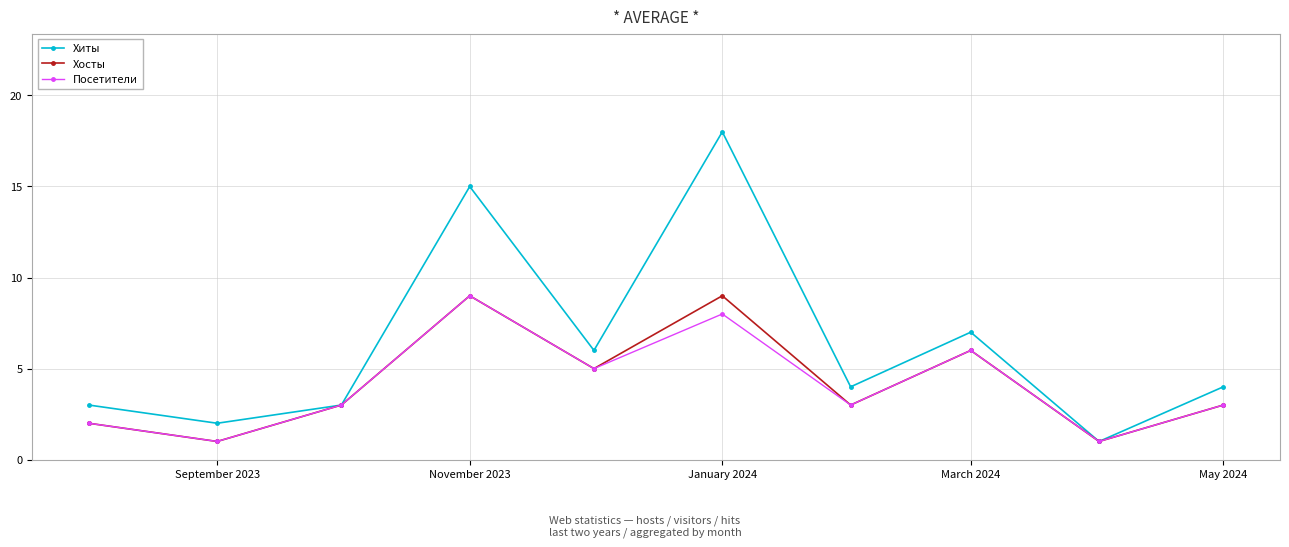

What is the highest value of the Хиты series?

18